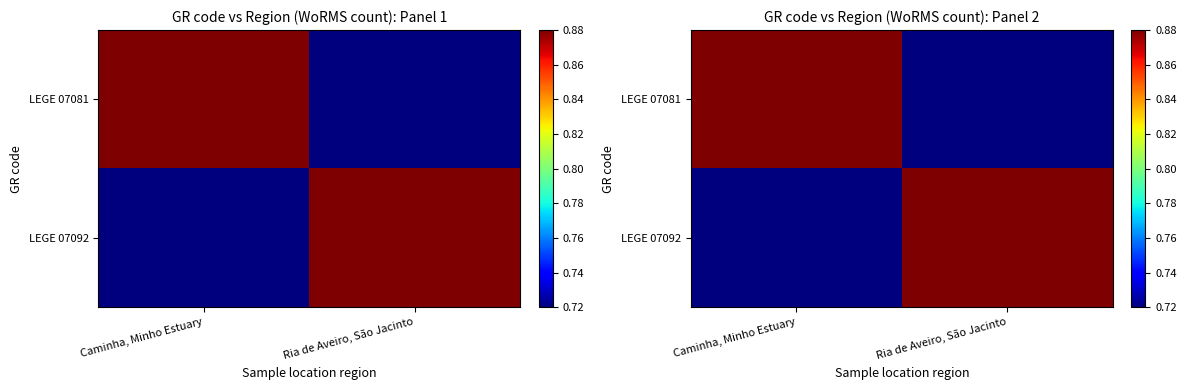

What is the difference between the maximum and minimum values in the LEGE 07081 series?

0.2